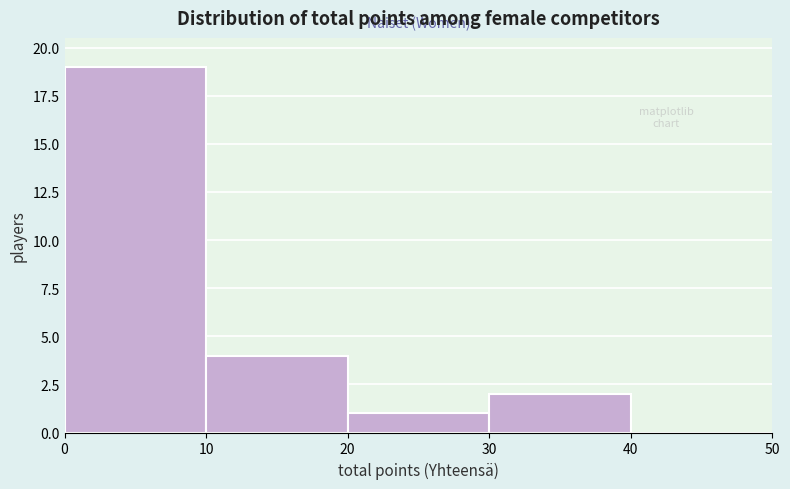

Over which range of the x-axis is the bar tallest?

0 to 10